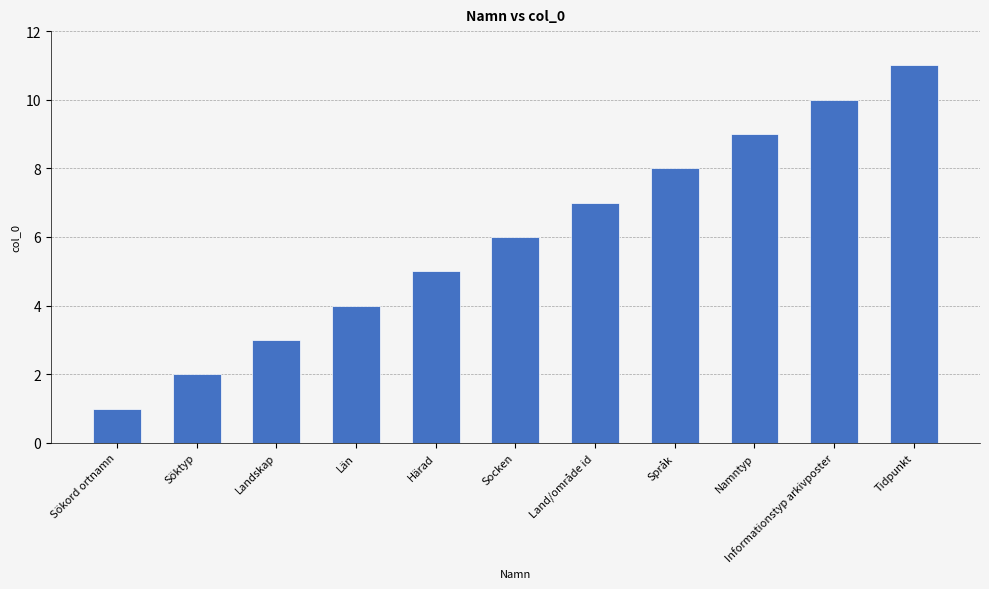

What is the average value?

6